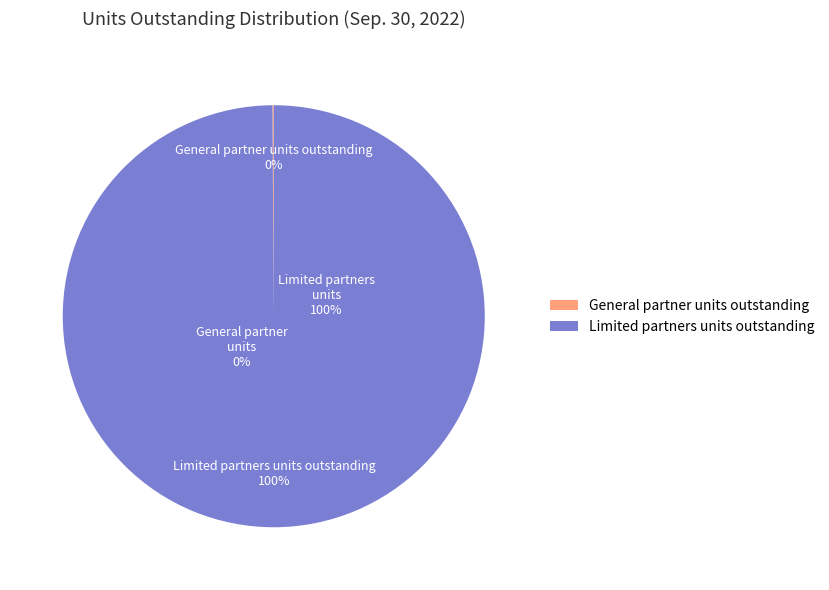

What is the smallest slice in the pie chart?

General partner units outstanding